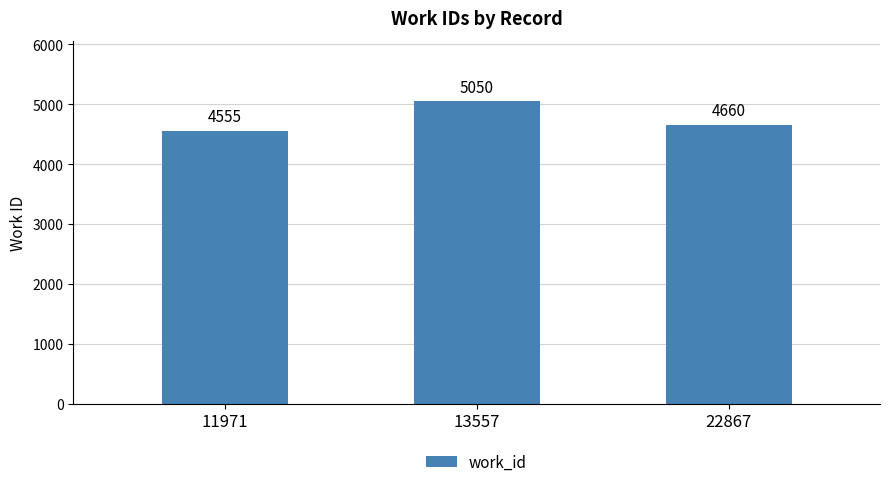

What is the difference between the second highest and minimum values?

105